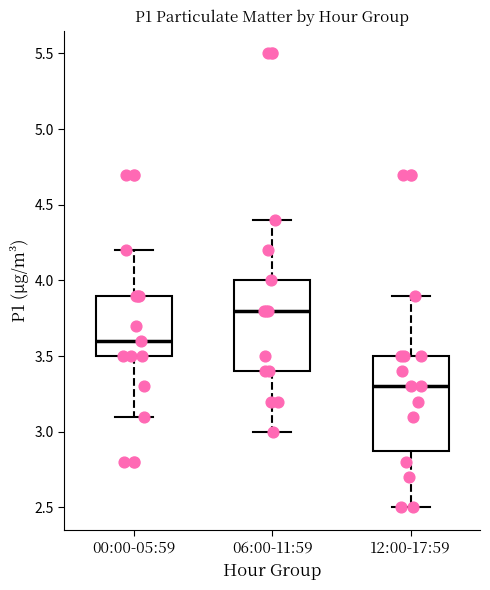

Which box has the highest median line?

06:00-11:59